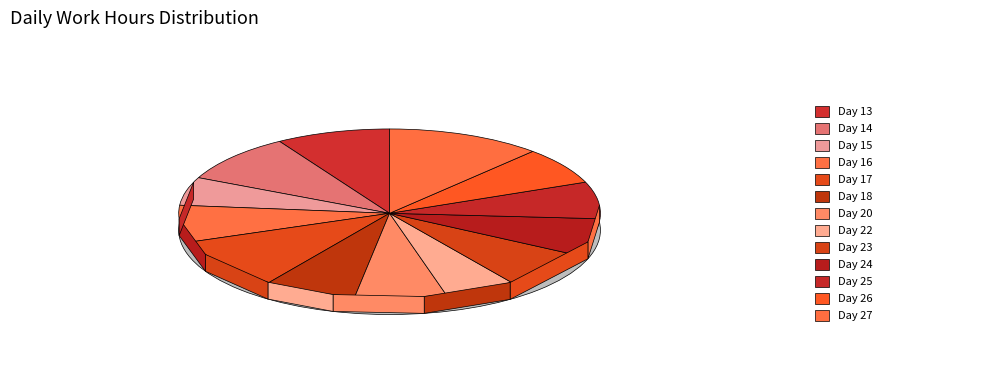

To the nearest percent, what is the difference between the largest and smallest slice percentages?

6%